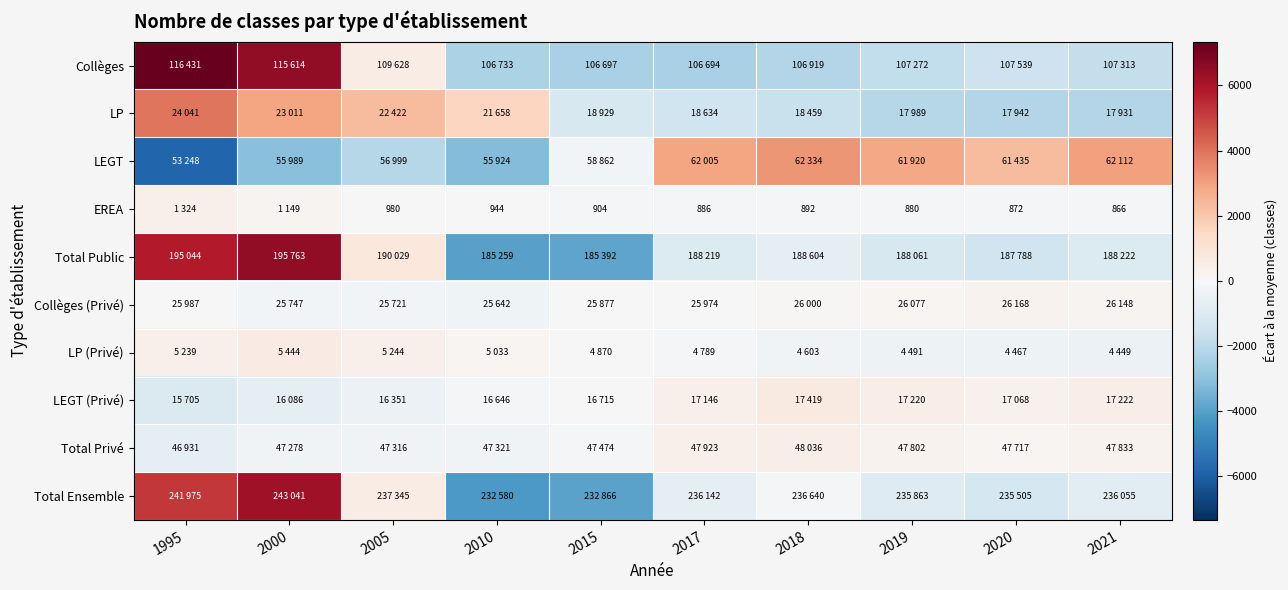

What is the sum of the EREA values at 2020 and 2021?

1738.0